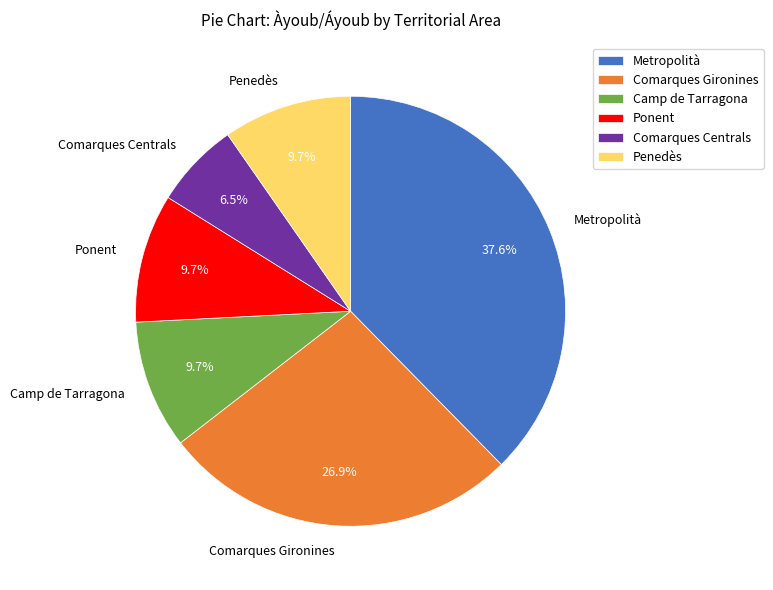

Combined, do Metropolità and Comarques Gironines account for over 50%?

Yes